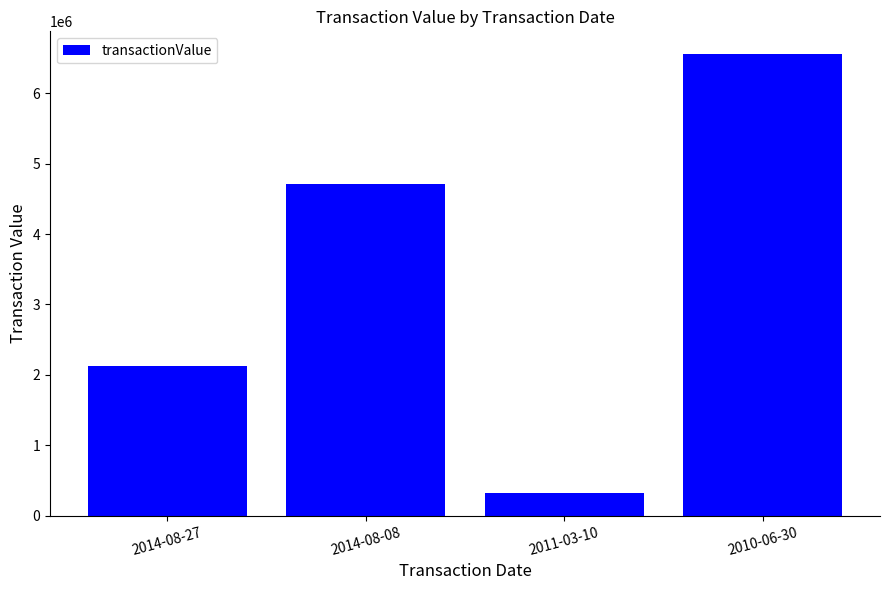

Between 2011-03-10 and 2014-08-08, which is larger?

2014-08-08